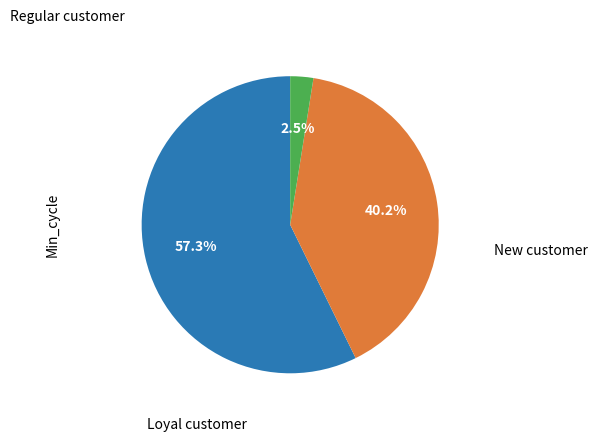

Does any single category account for the majority?

Yes